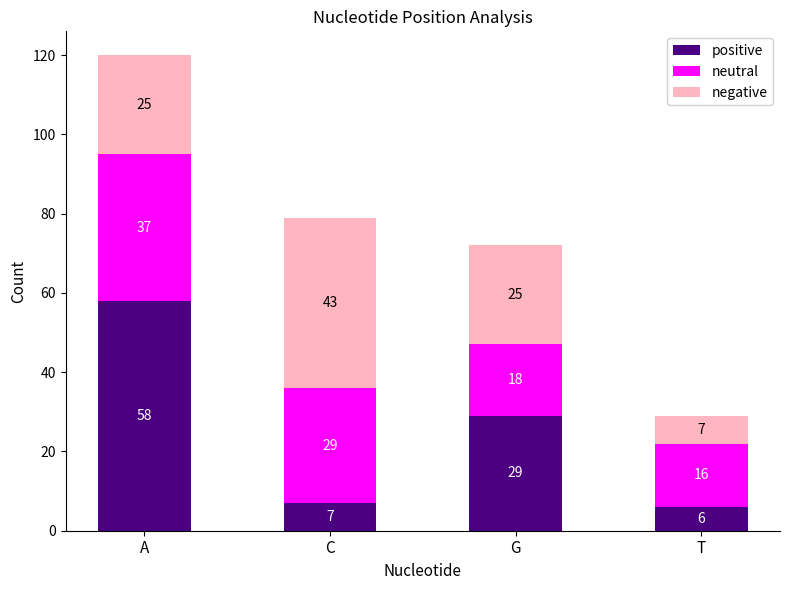

What is the sum of the positive values at G and T?

35